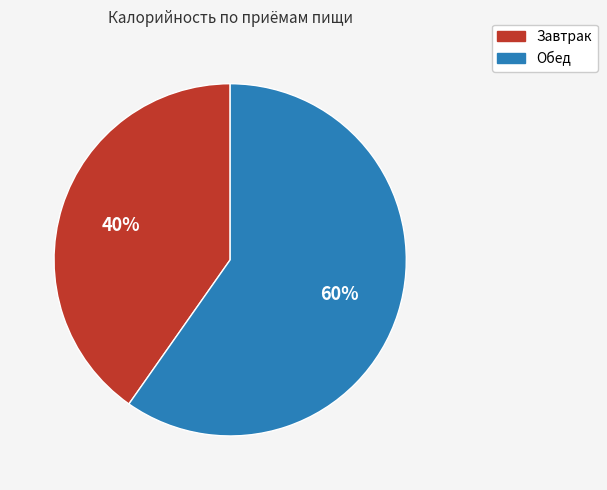

Is it true that Завтрак is 54% of the pie?

False